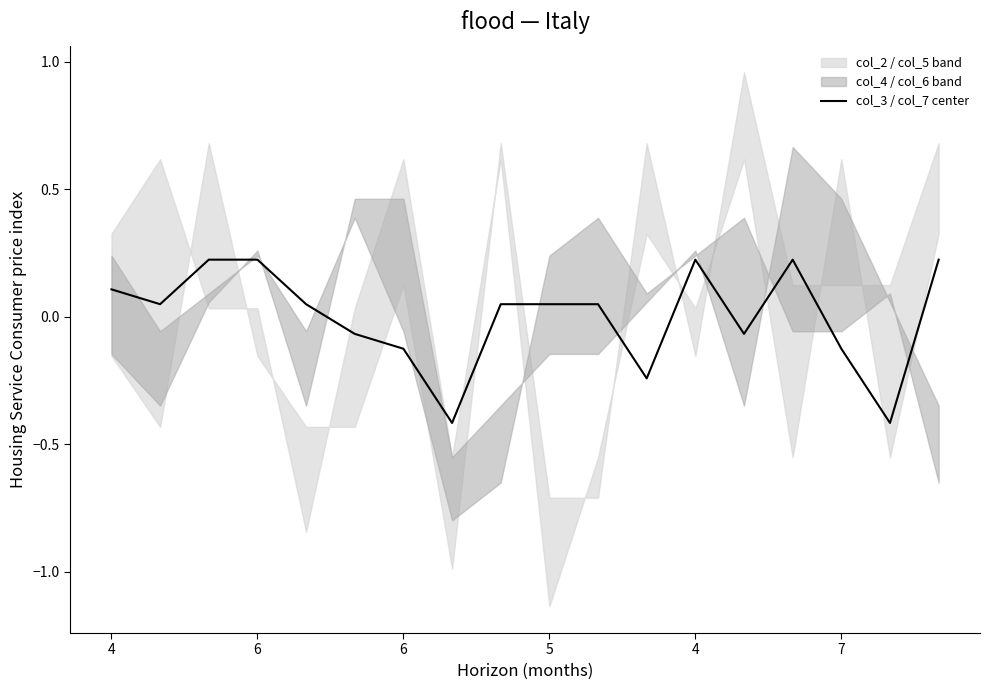

What is the value of the 16th point from the left?

-0.1